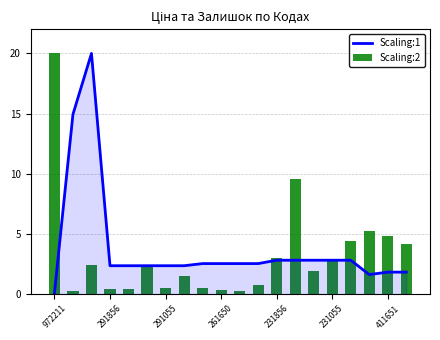

What is the highest value of the Scaling:1 series?

20.0